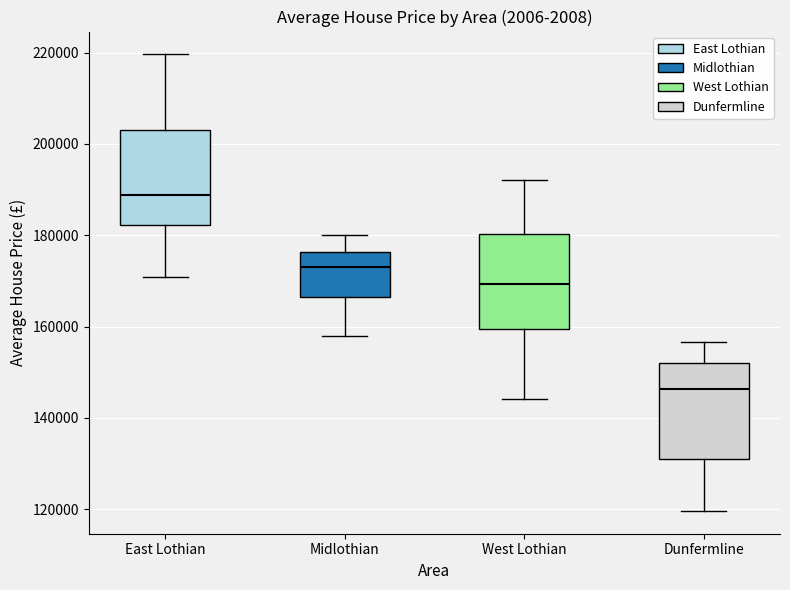

Where is the upper edge of the box for West Lothian on the y-axis? The values are not printed on the chart, so give them approximately, as read against the axis.

180000